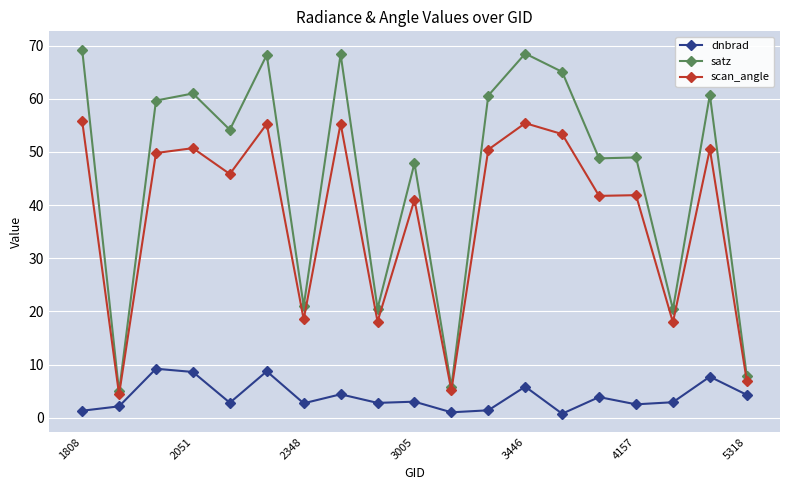

At how many categories does at least one series exceed 44?

13